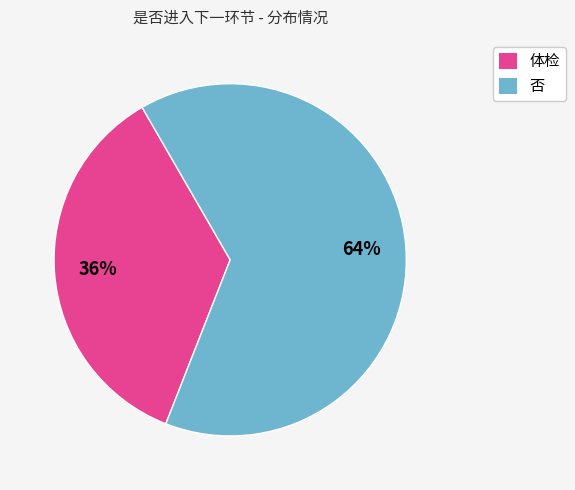

Do 体检 and 否 together represent more than half of the pie?

Yes